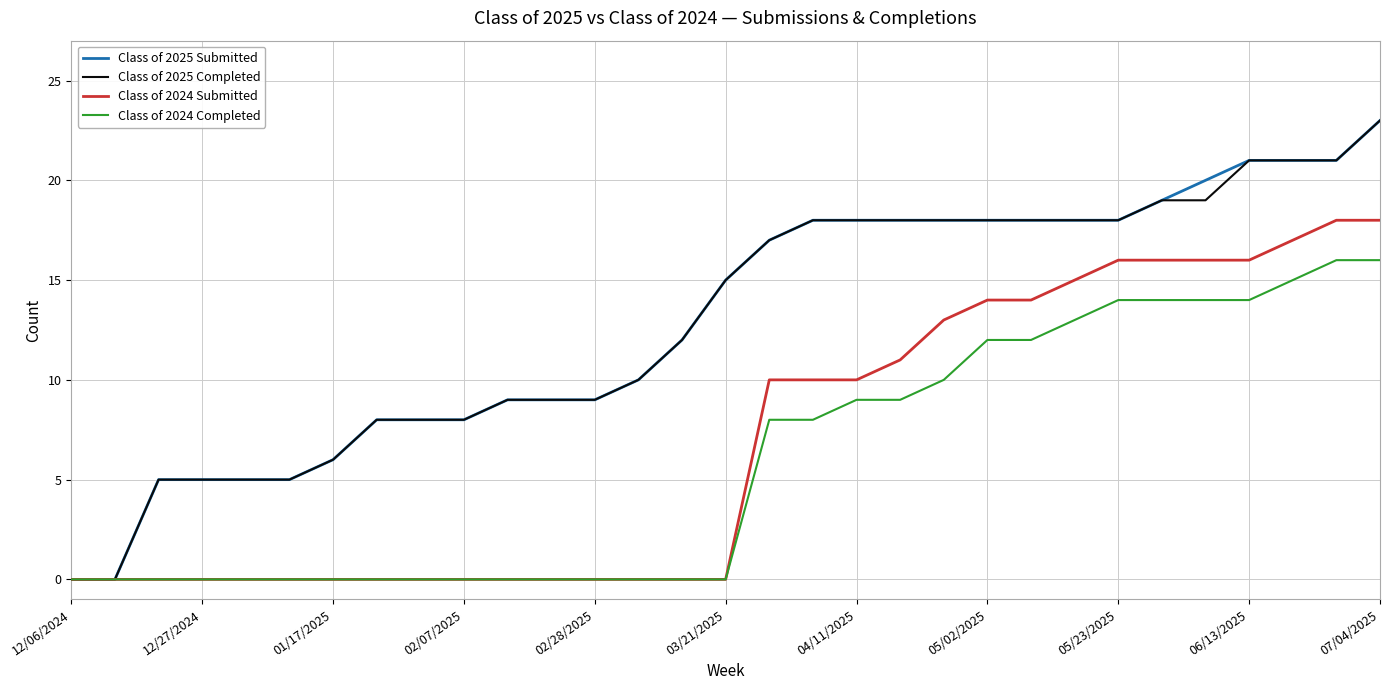

What are all the series names shown in the legend?

Class of 2025 Submitted, Class of 2025 Completed, Class of 2024 Submitted, Class of 2024 Completed